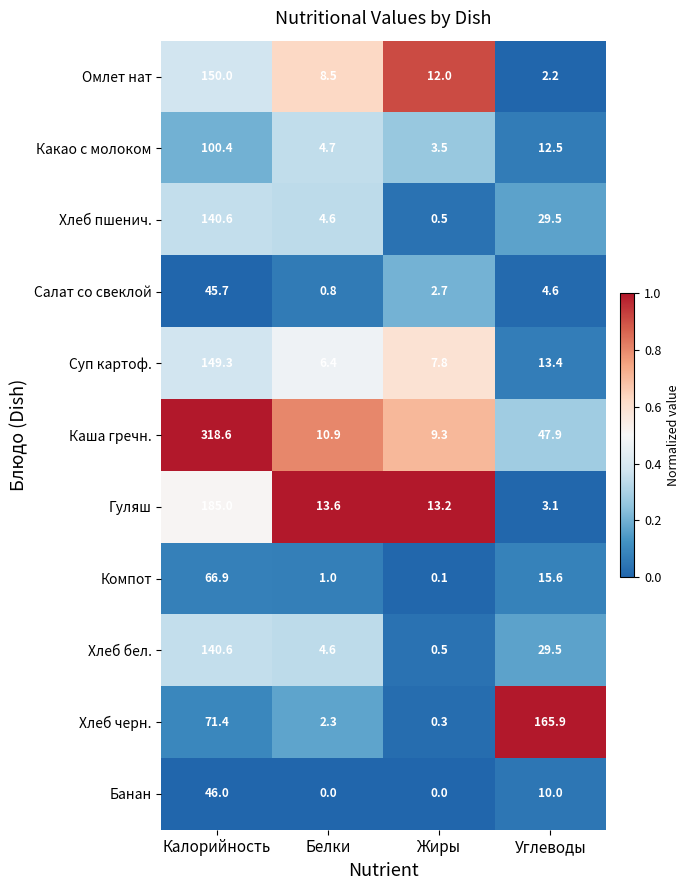

At which category is the sum across all series the highest?

Калорийность